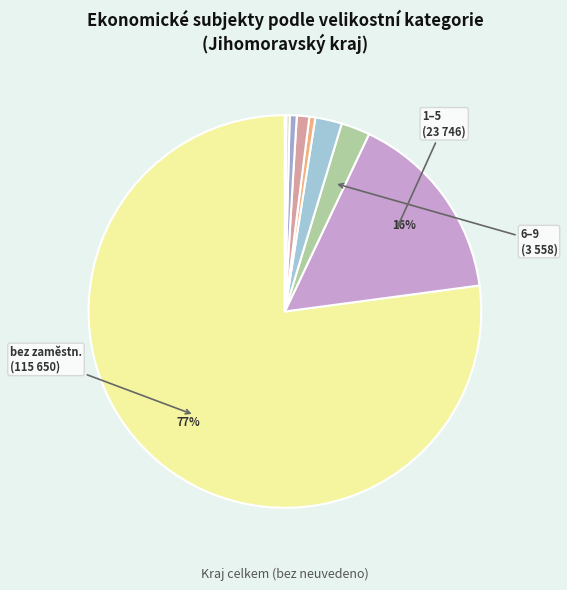

Which slice is the largest?

bez zaměstnanců